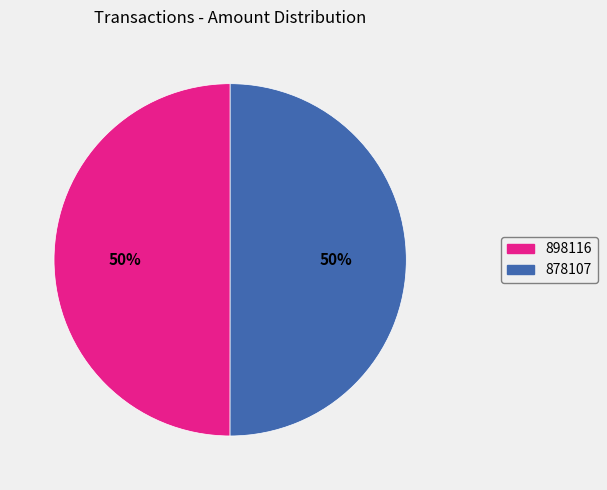

Combined, do 878107 and 898116 account for over 50%?

Yes